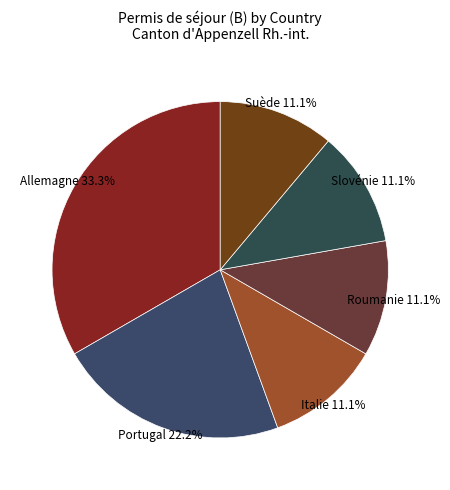

Count the number of slices in the pie.

6